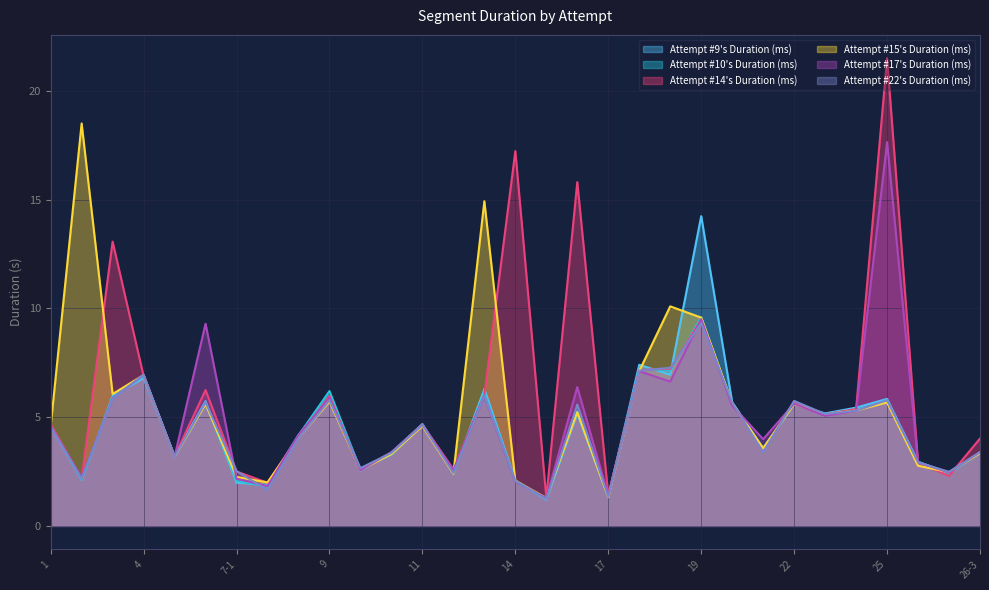

What is the difference between the Attempt #17's Duration (ms) values at 2 and 7-1?

0.1